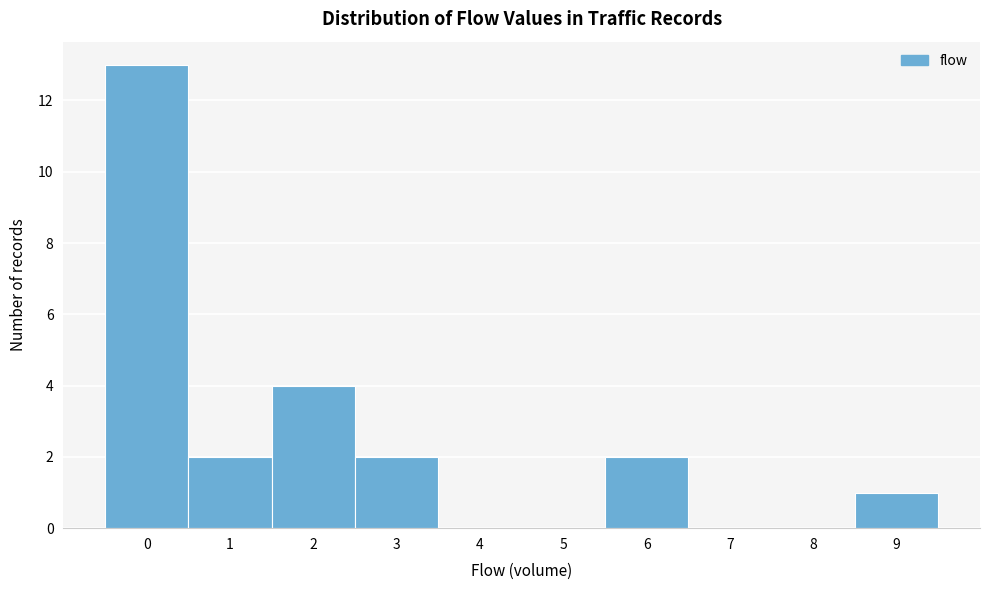

Reading left to right, transcribe this chart: for each bar, give the range it covers on the x-axis and its height. The values are not printed on the chart, so give them approximately, as read against the axis.

-0.5 to 0.5: 13
0.5 to 1.5: 2
1.5 to 2.5: 4
2.5 to 3.5: 2
3.5 to 4.5: 0
4.5 to 5.5: 0
5.5 to 6.5: 2
6.5 to 7.5: 0
7.5 to 8.5: 0
8.5 to 9.5: 1